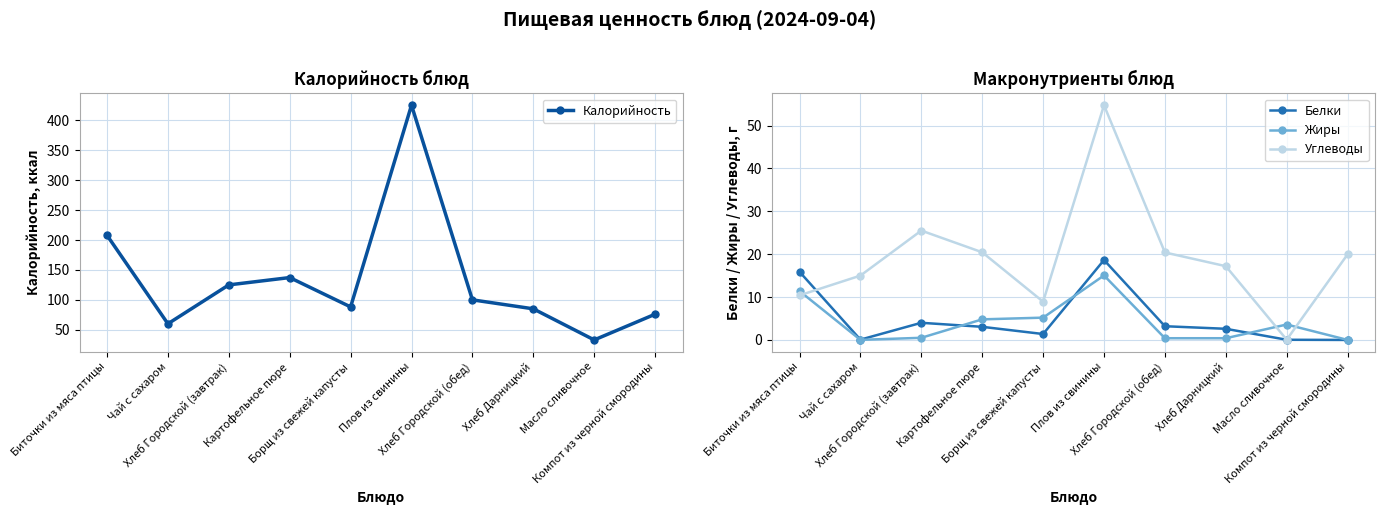

What is the approximate value of Белки at Картофельное пюре?

3.1